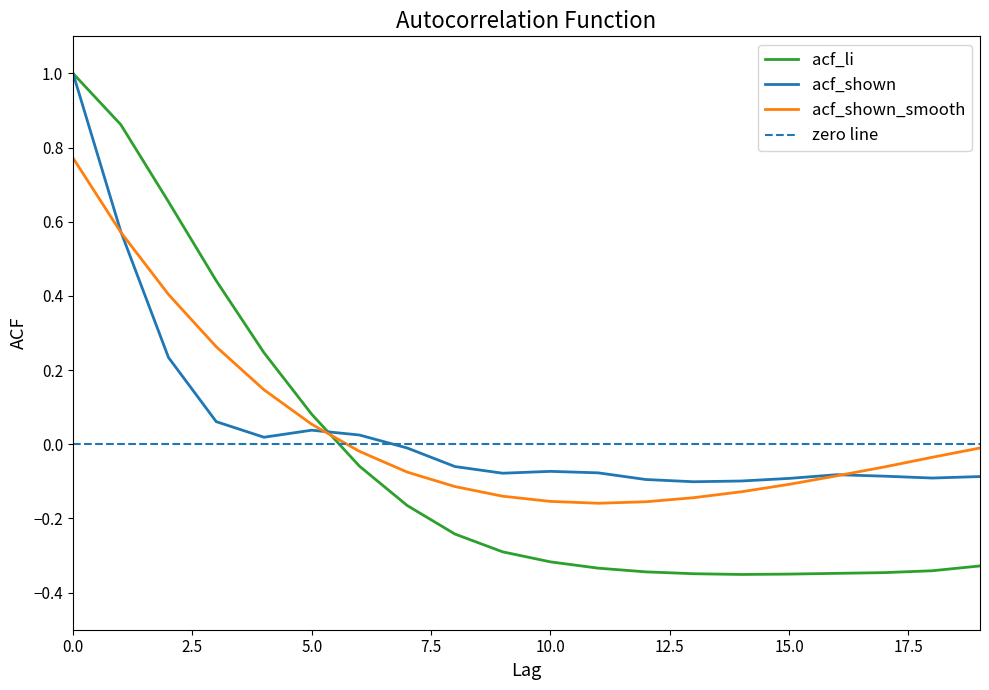

In acf_shown, how many points are lower than both neighbors (excluding endpoints)?

4